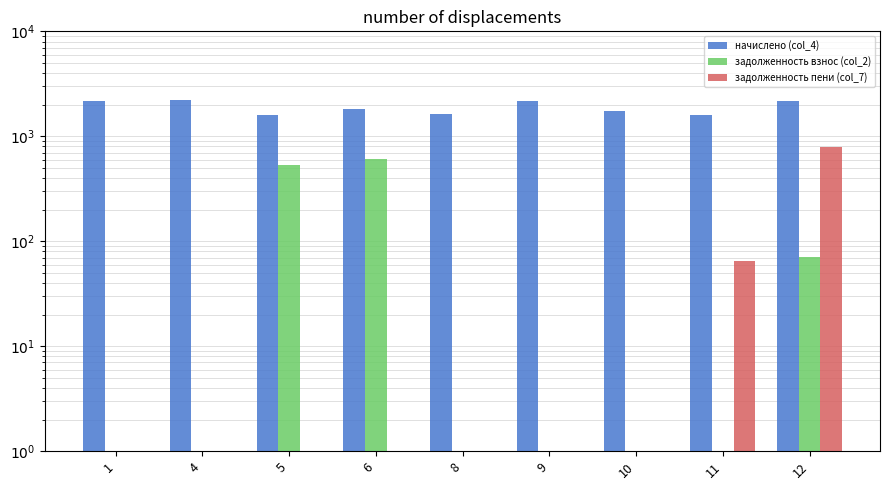

Reading right to left, list all the values displayed in this chart.

начислено (col_4): 12=2184.9	11=1580.0	10=1730.3	9=2148.3	8=1638.7	6=1807.3	5=1591.0	4=2199.6	1=2177.6
задолженность взнос (col_2): 12=70.9	11=0.5	10=0.5	9=0.5	8=0.5	6=602.5	5=530.4	4=0.5	1=0.5
задолженность пени (col_7): 12=799.2	11=64.8	10=0.5	9=0.5	8=0.5	6=0.5	5=0.5	4=0.5	1=0.5